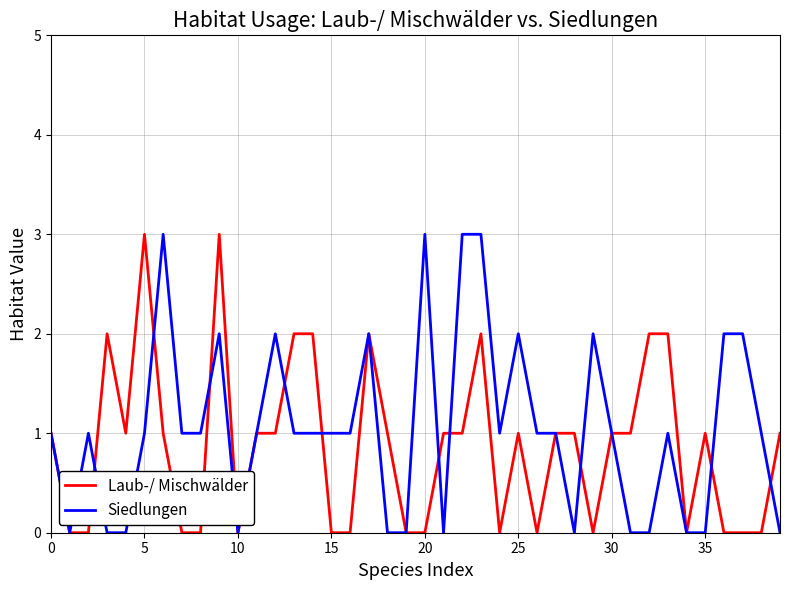

What is the maximum value for Laub-/ Mischwälder?

3